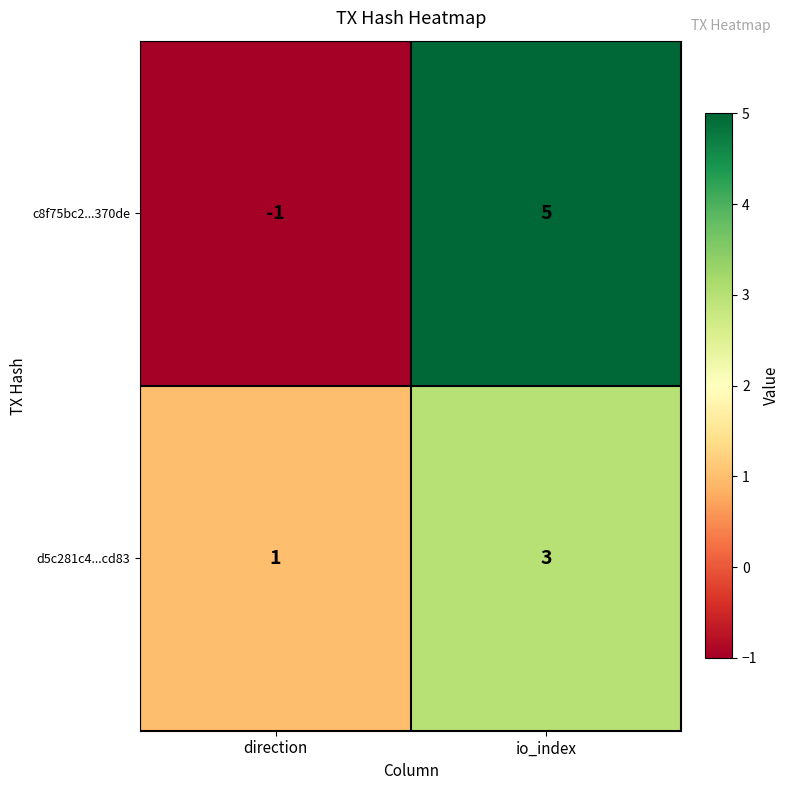

How many data points in c8f75bc2...370de are less than 5?

1